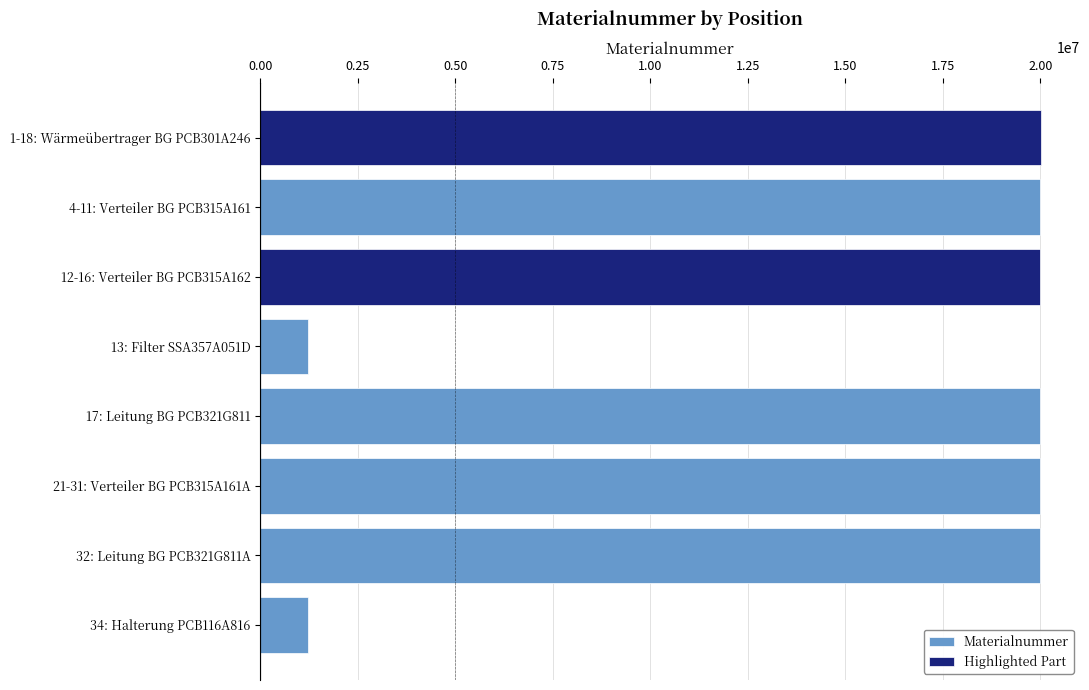

What position from the right is 12-16: Verteiler BG PCB315A162?

6